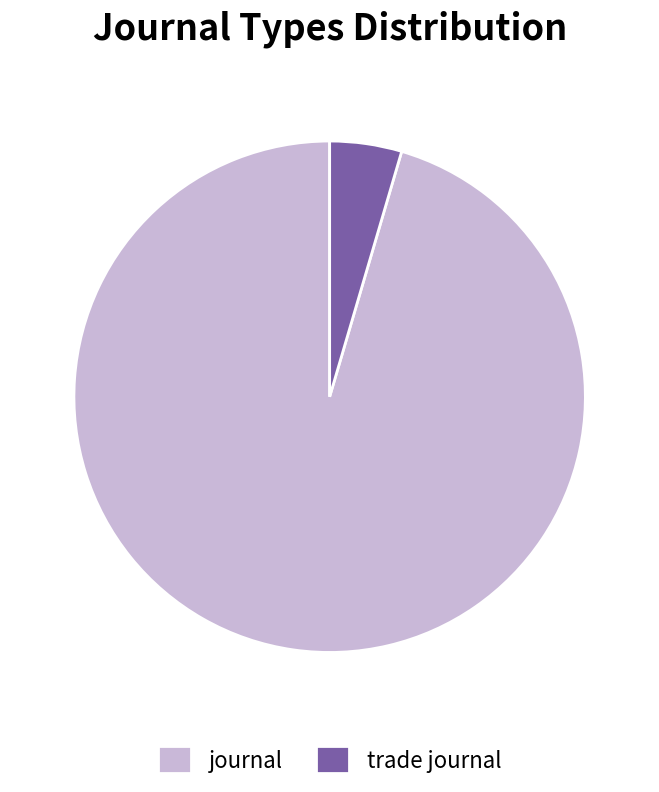

True or false: journal accounts for 95% of the total.

True